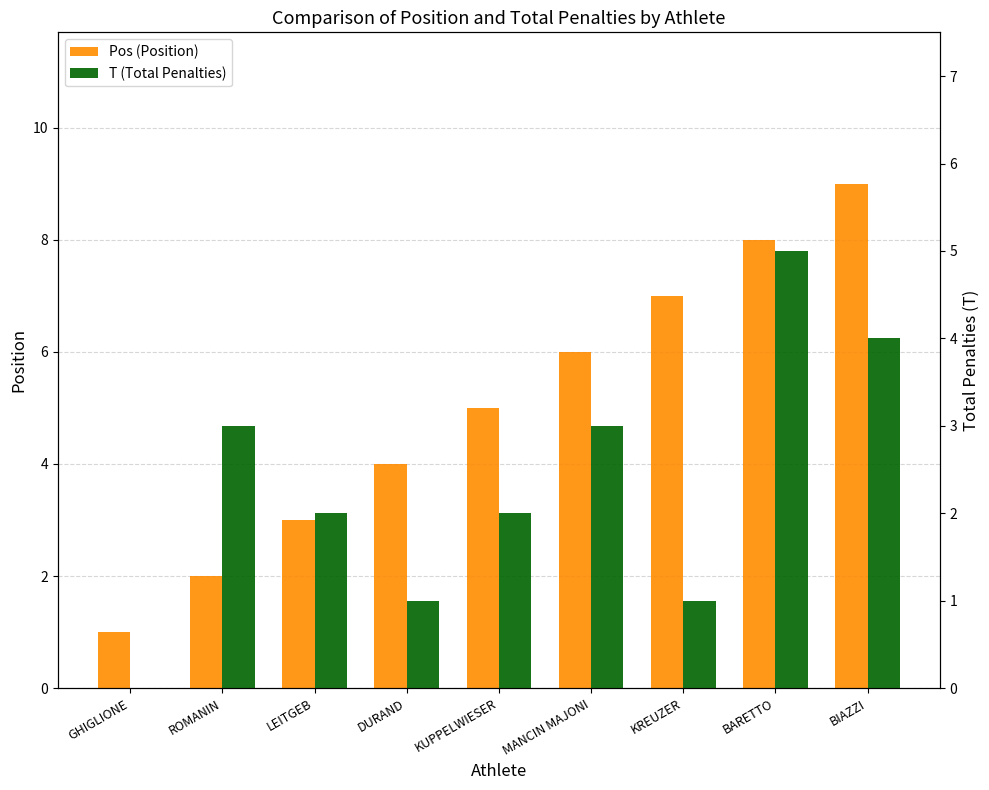

Is the value of T (Total Penalties) at GHIGLIONE greater than the value of Pos (Position) at KUPPELWIESER?

No